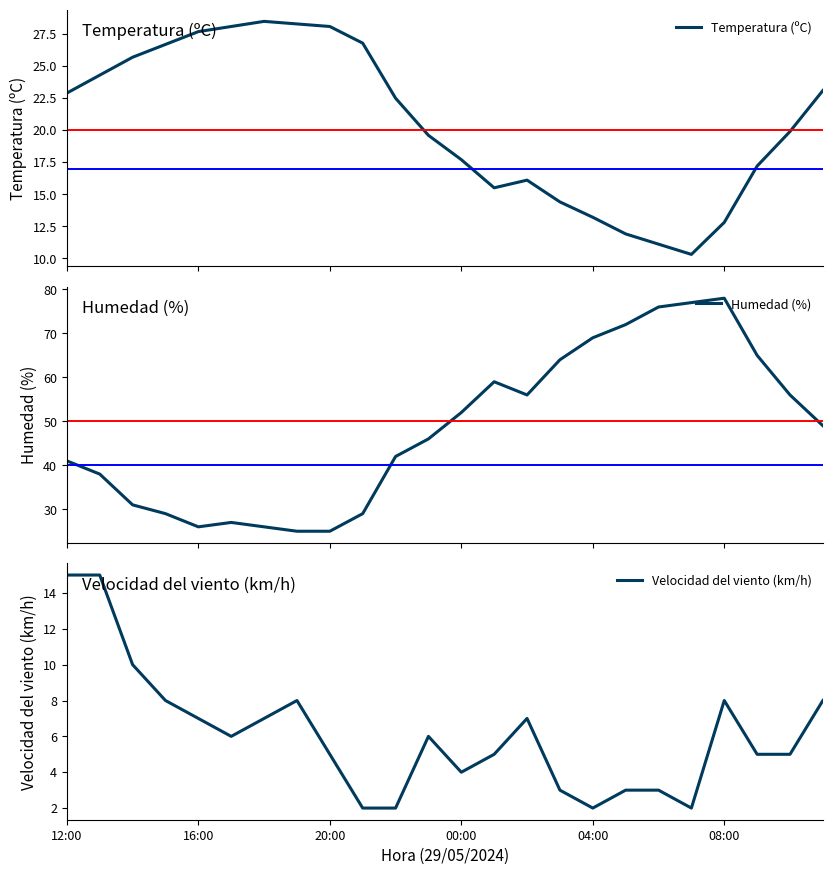

What position from the left is 21?

22